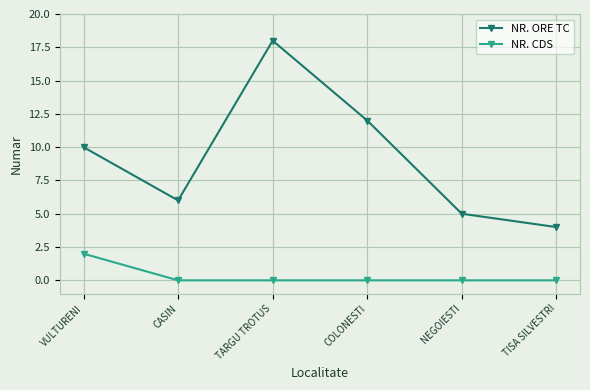

True or false: NR. ORE TC and NR. CDS intersect in this chart.

False